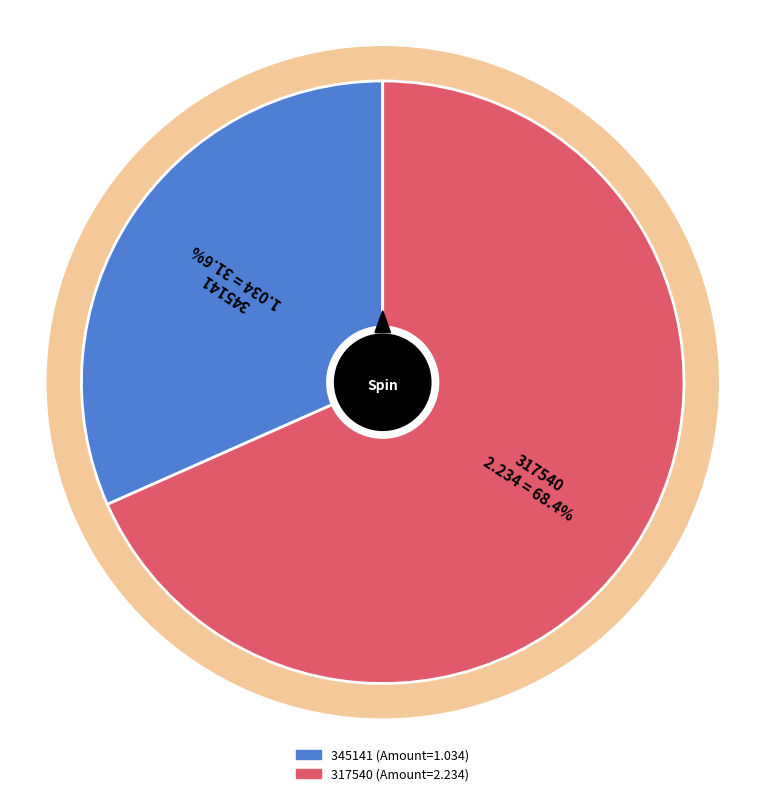

Between 317540 and 345141, which is larger?

317540